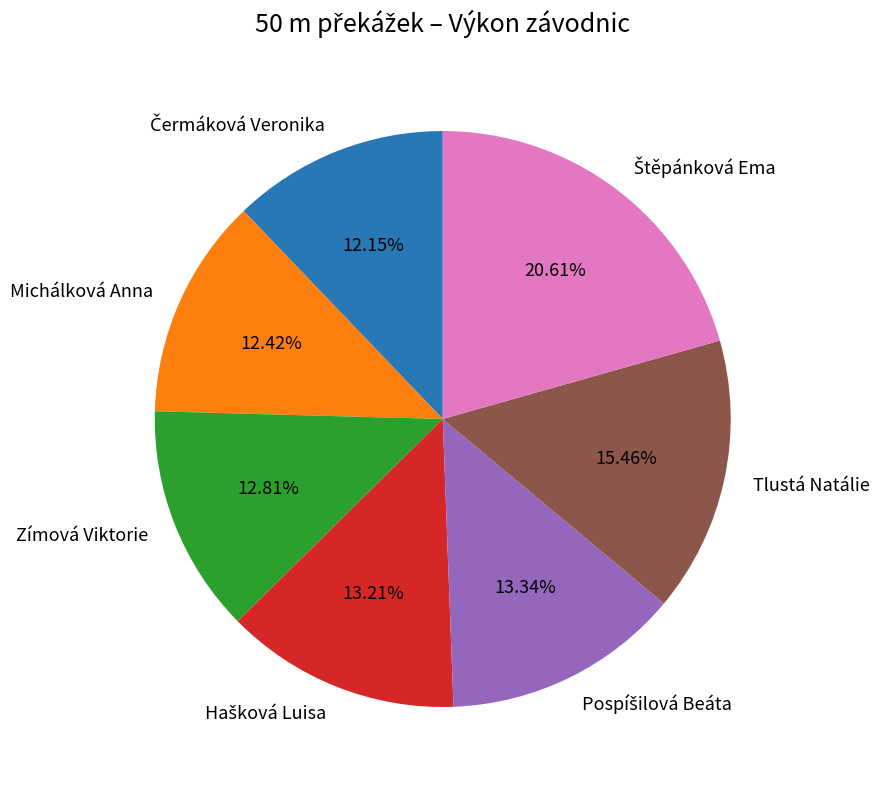

To the nearest percent, what is the average slice percentage?

14%